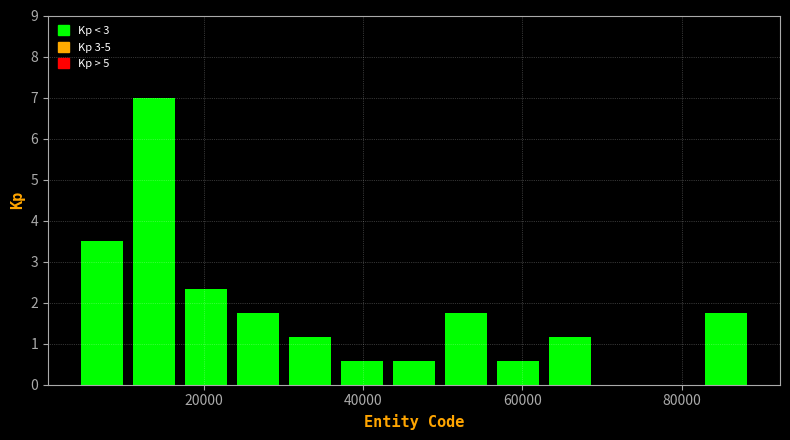

Around what value on the x-axis is the tallest bar? Give the approximate position of its centre, as read against the axis.

14000